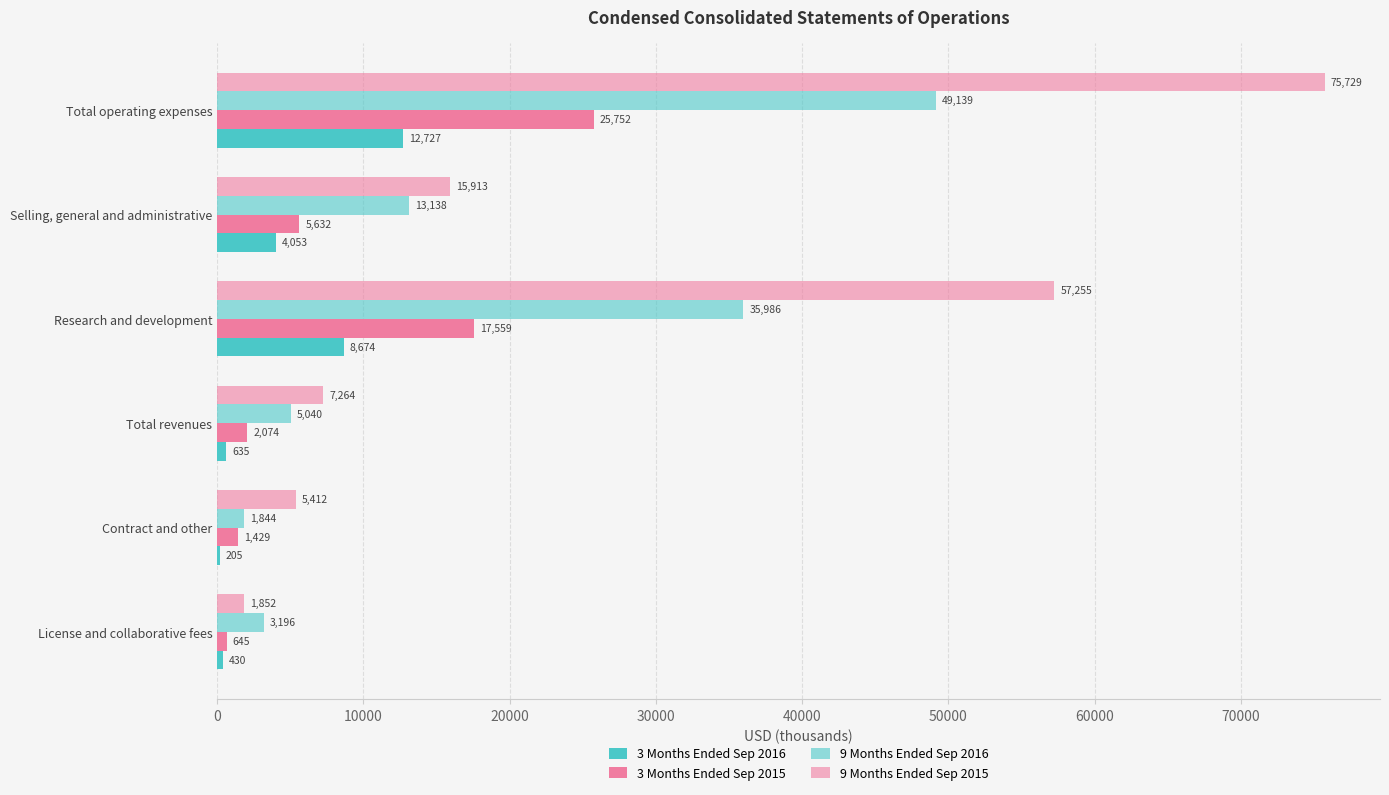

How many data points does each series have?

6